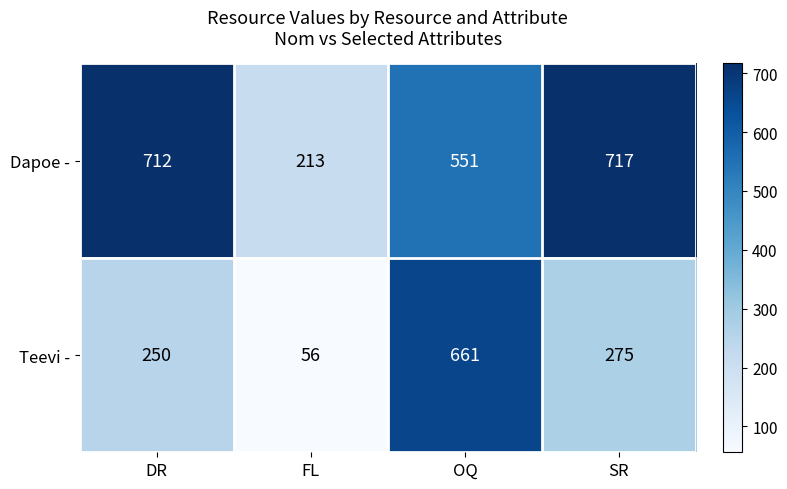

What is the maximum value shown in the chart?

717